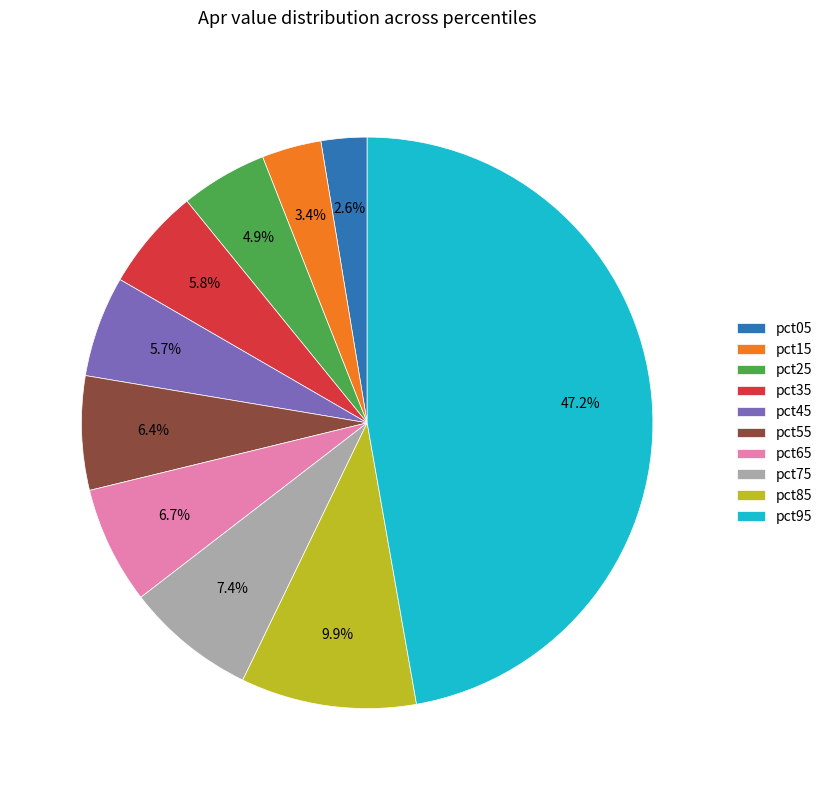

True or false: pct65 accounts for 1% of the total.

False